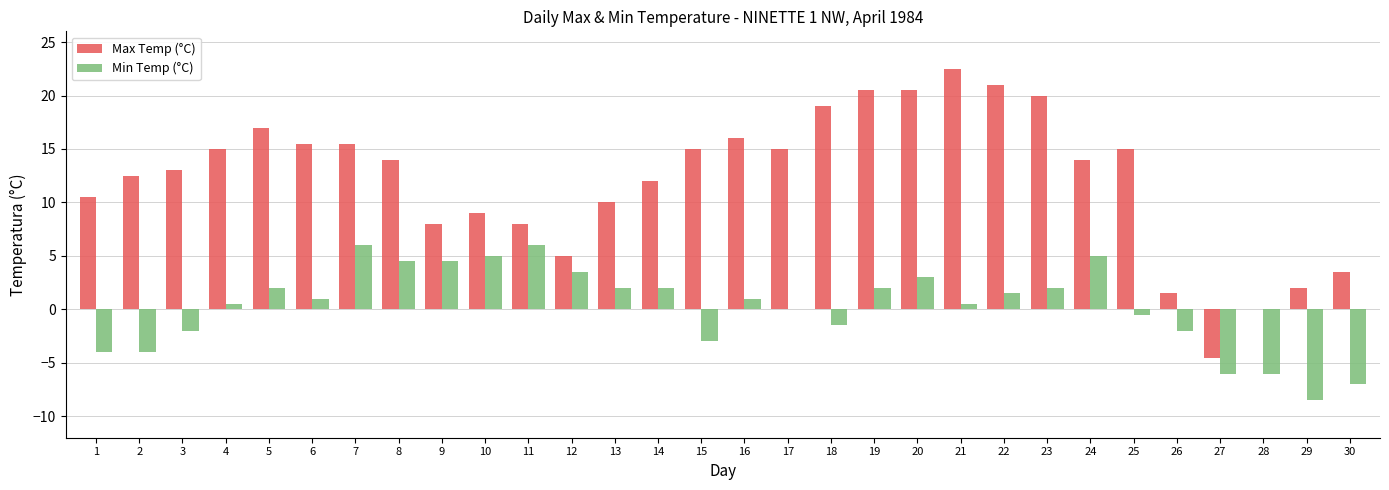

Is it true that Min Temp (°C) equals -6.0 at 28?

True